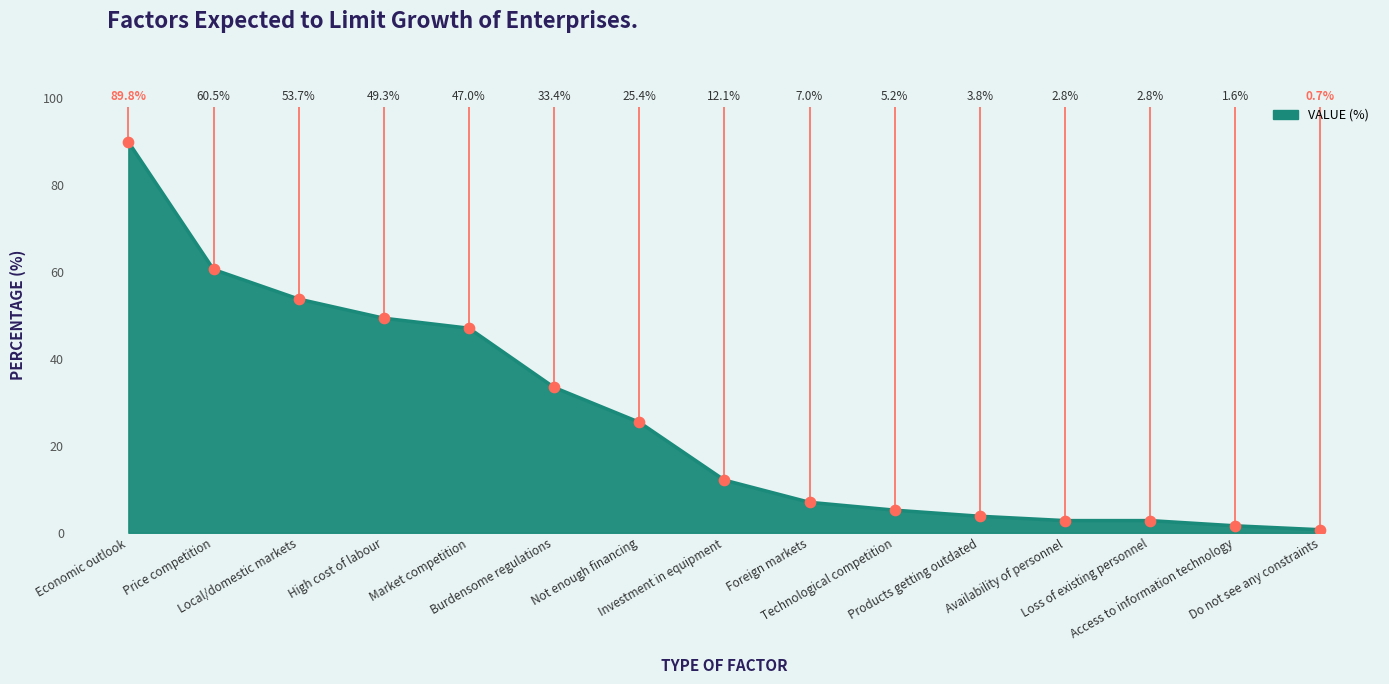

Approximately how many times larger is the value at Not enough financing compared to Investment in equipment?

2.1